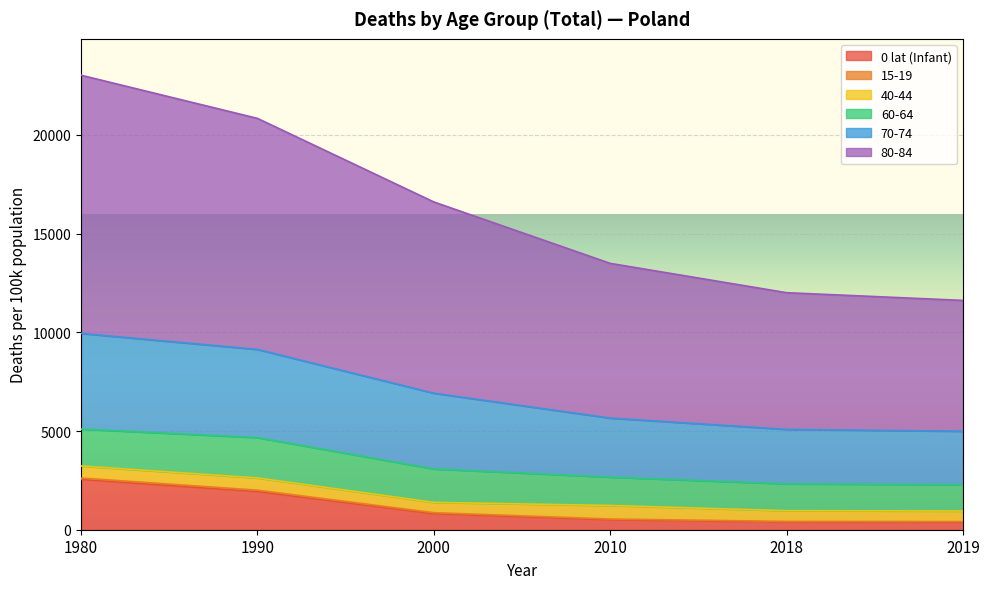

How many lines are shown in the chart?

6